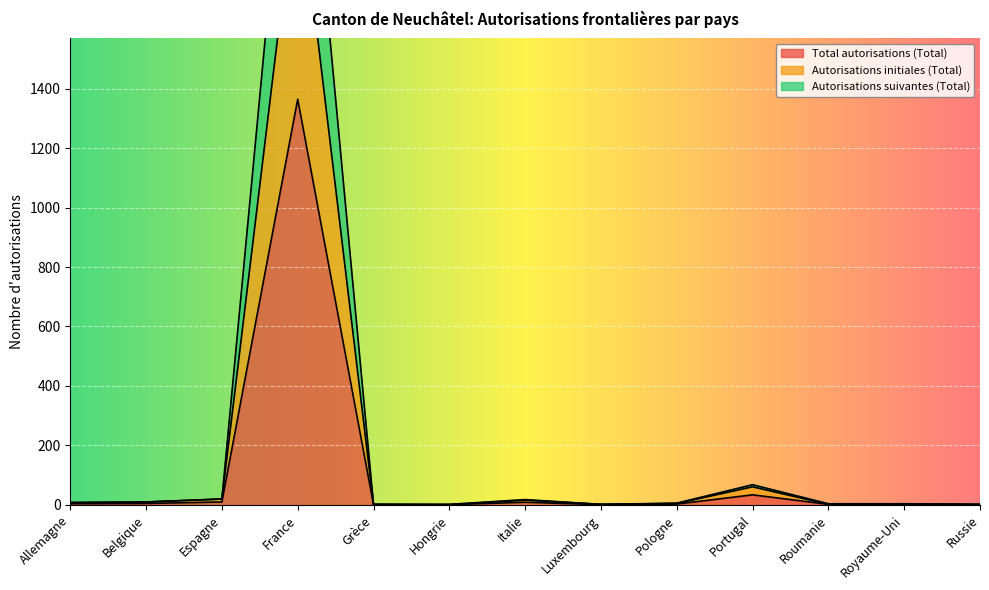

Which series changed the most between Luxembourg and Portugal?

Autorisations suivantes (Total)